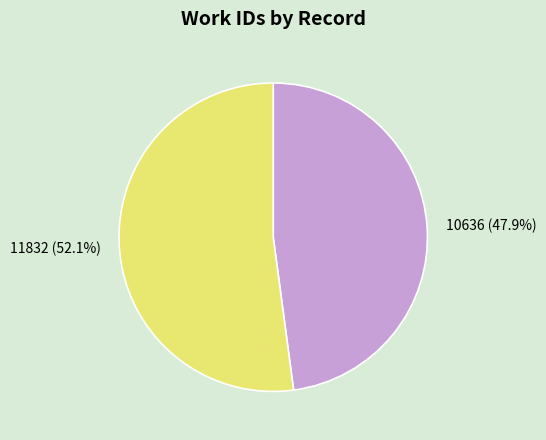

Which category has the biggest portion of the pie?

11832